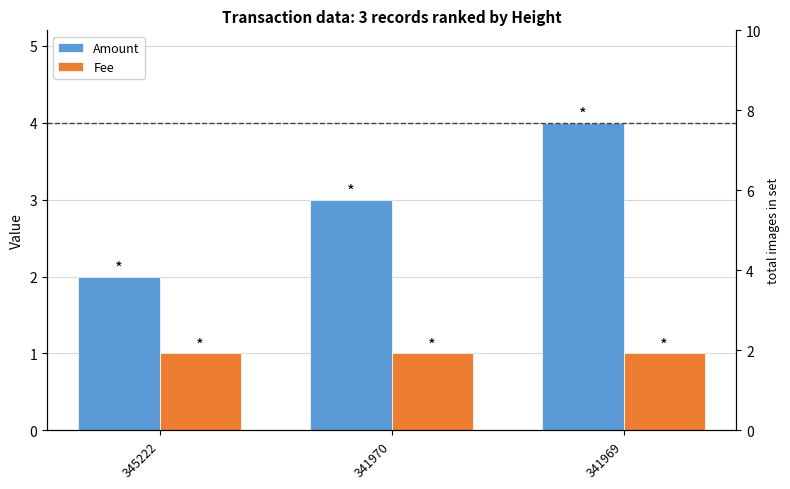

Is the value of Amount at 341969 greater than the value of Fee at 341969?

Yes